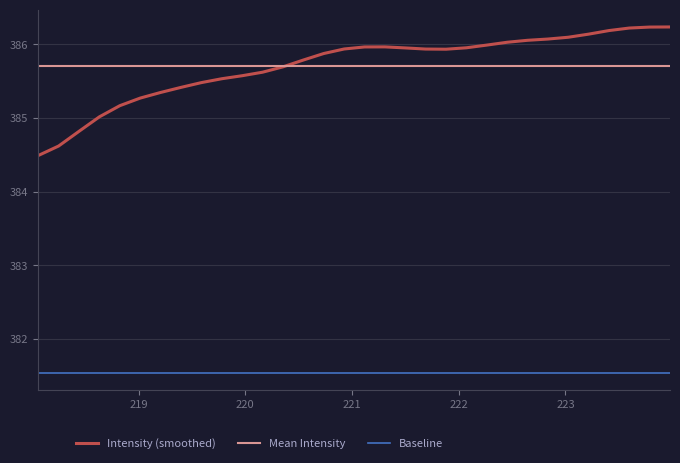

Is this an area chart (filled region under the line)?

No